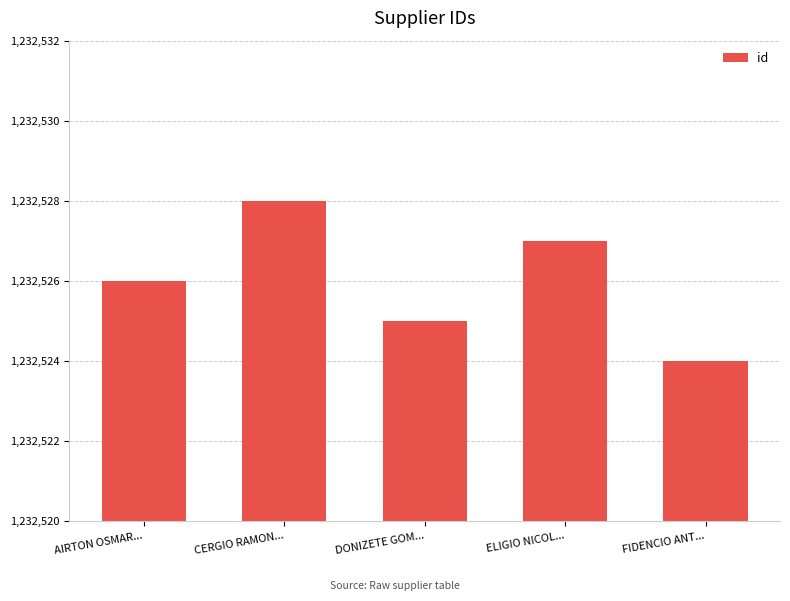

Where is the data nearest to the value 1232526?

AIRTON OSMAR...